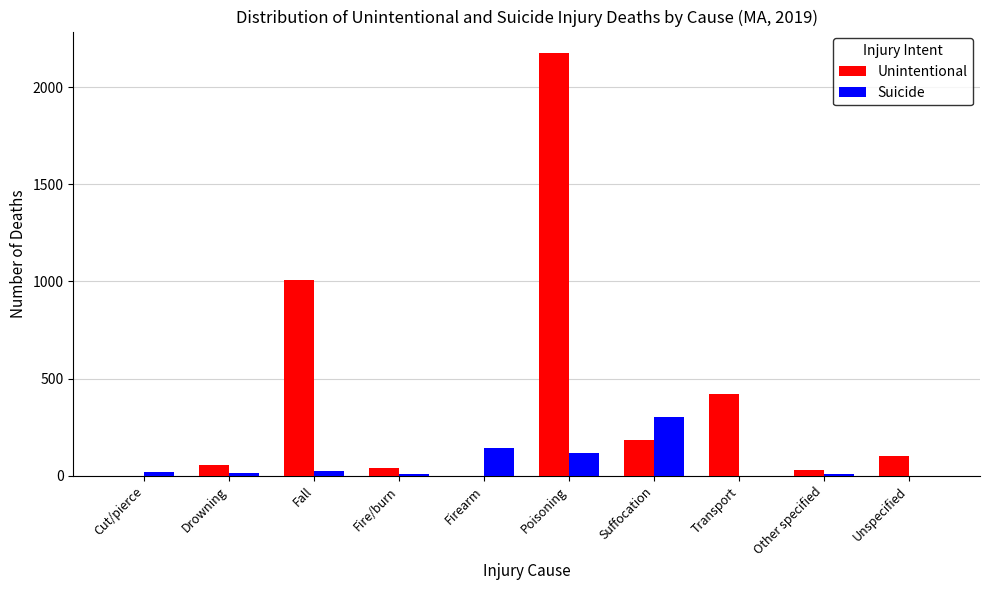

What is the sum of all Unintentional values?

4016